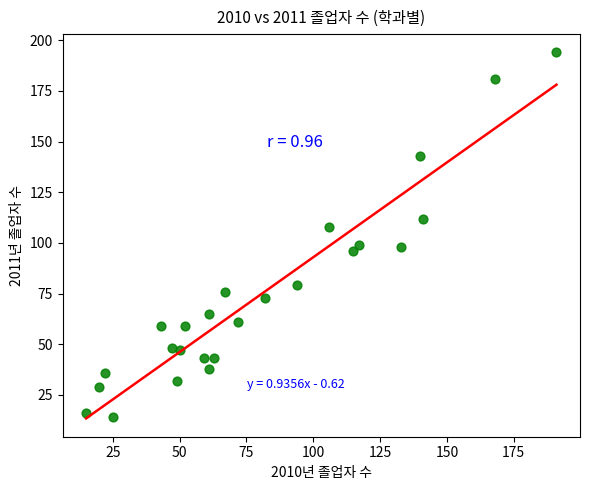

What is the range of X values (max minus min)?

176